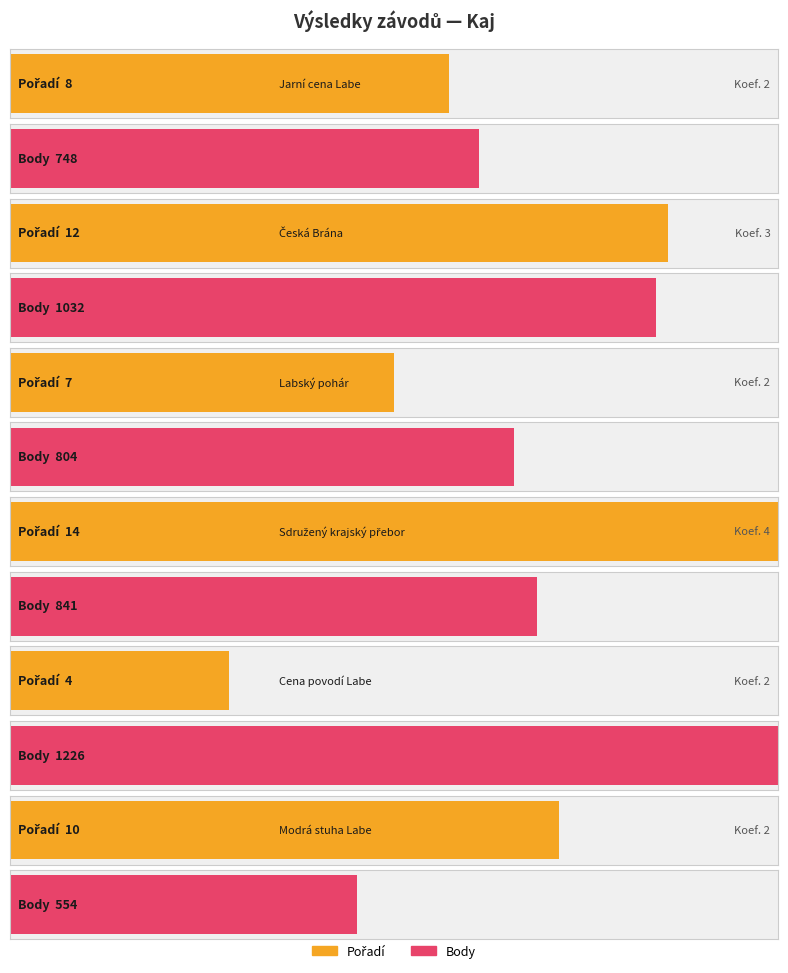

List the series in order of their overall mean, lowest first.

Pořadí, Body